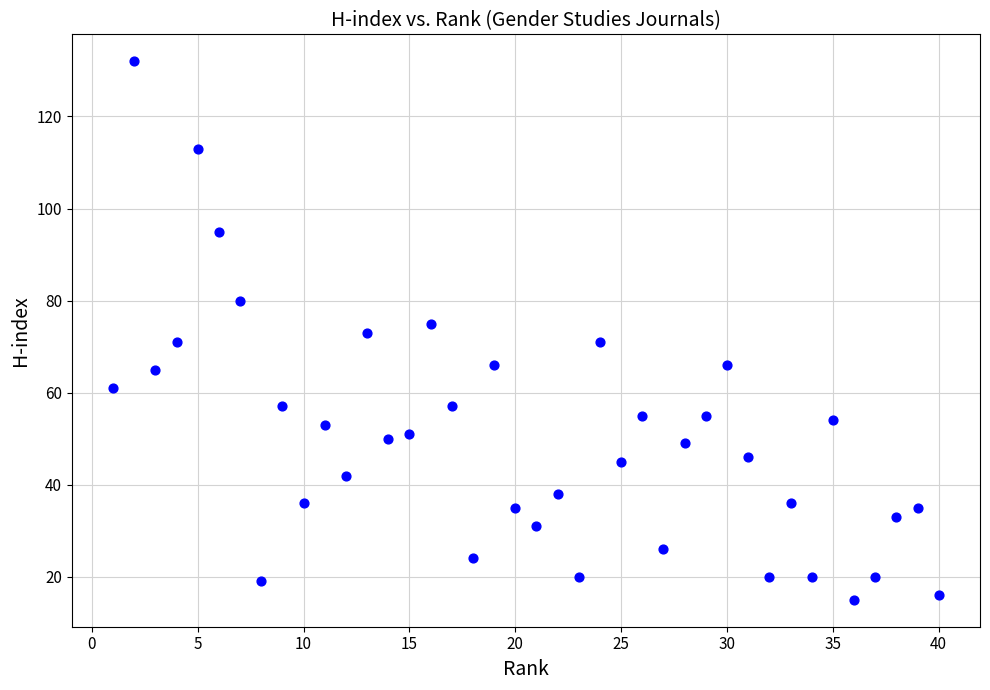

What is the range of Y values (max minus min)?

117